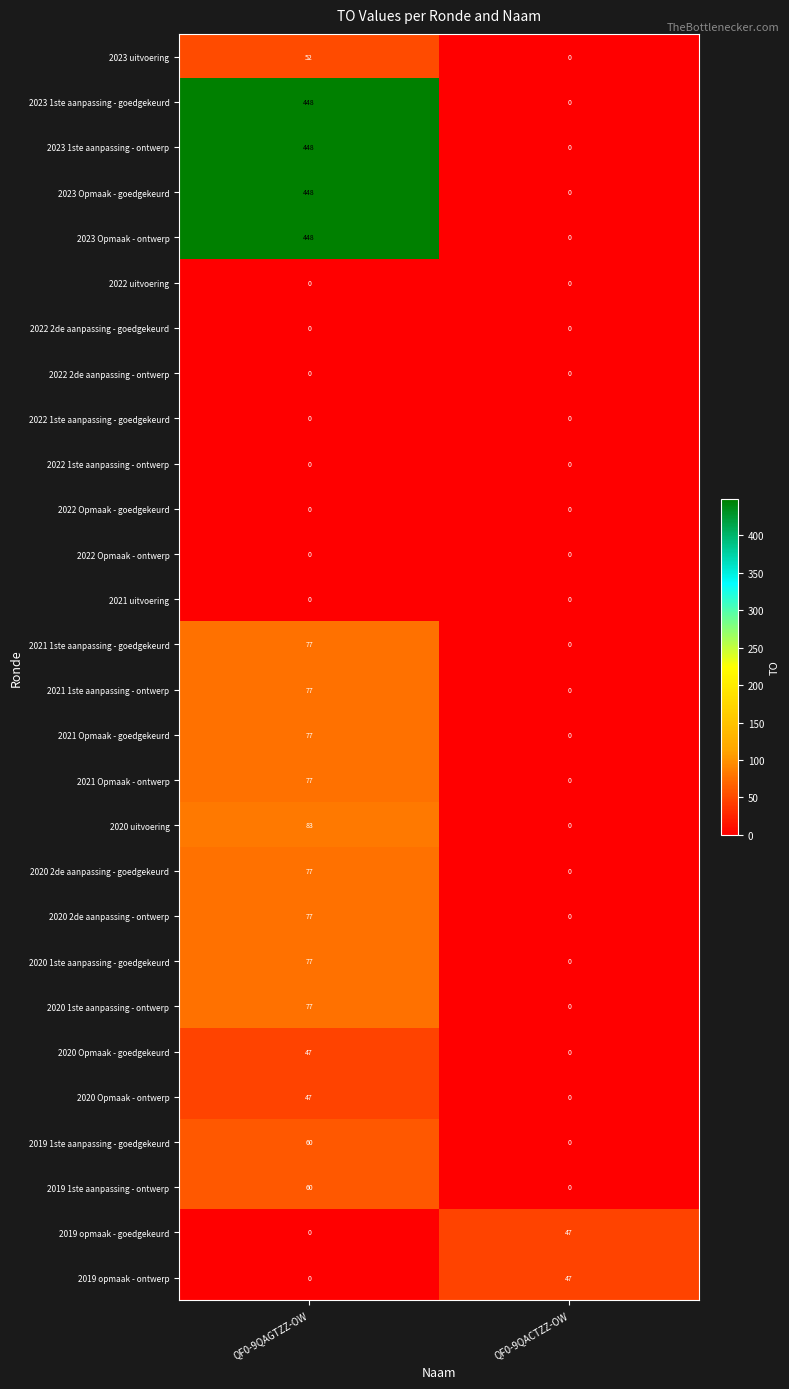

The value of 2021 1ste aanpassing - ontwerp at QF0-9QAGTZZ-OW is 50. True or false?

False